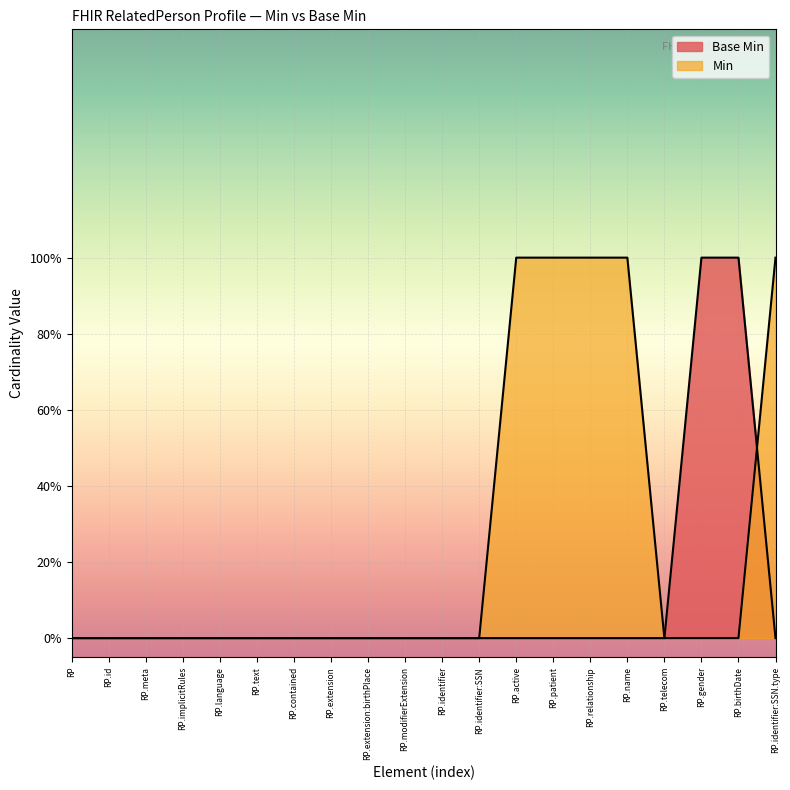

Does the chart display data point markers on the line(s)?

No